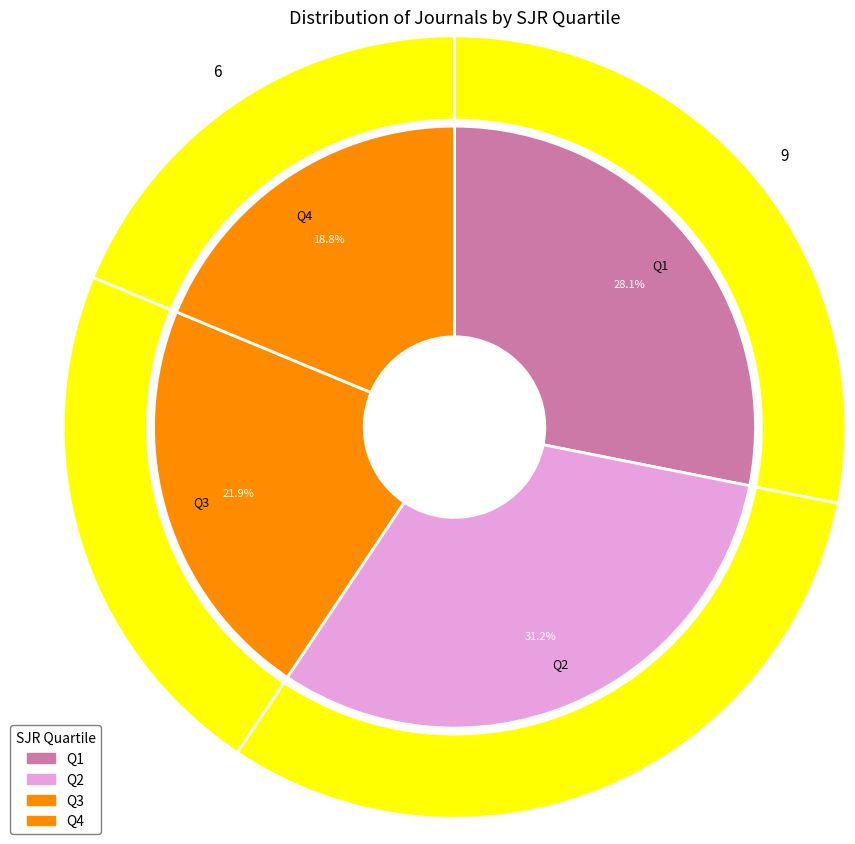

What portion of the pie excludes Q3?

78.1%